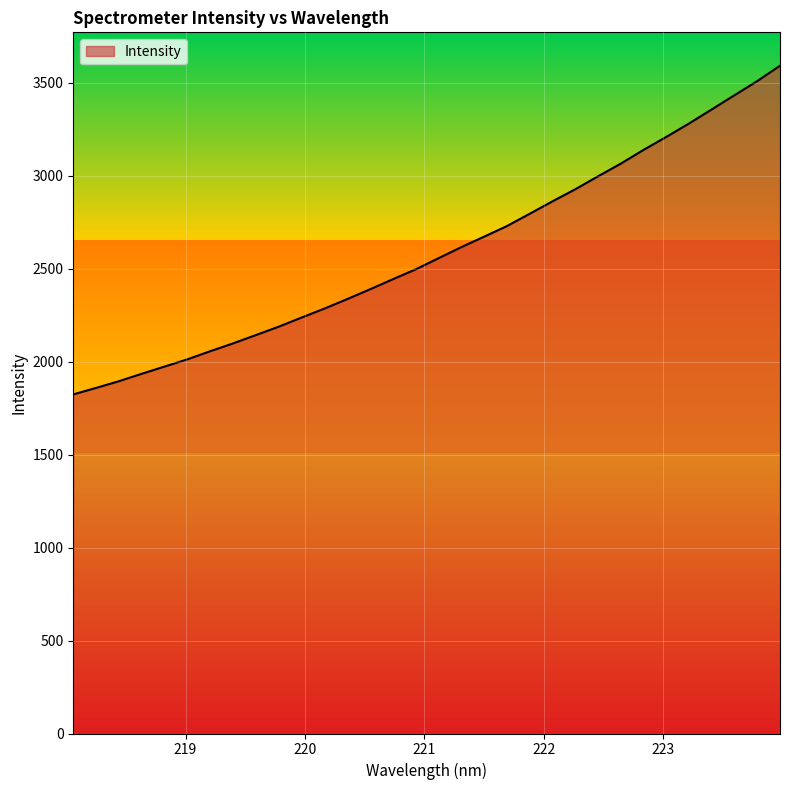

What is the difference between the second highest and minimum values?

1685.1